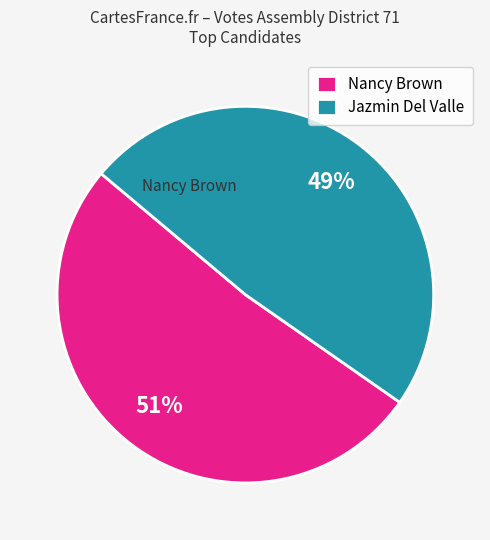

What is the largest slice in the pie chart?

Nancy Brown